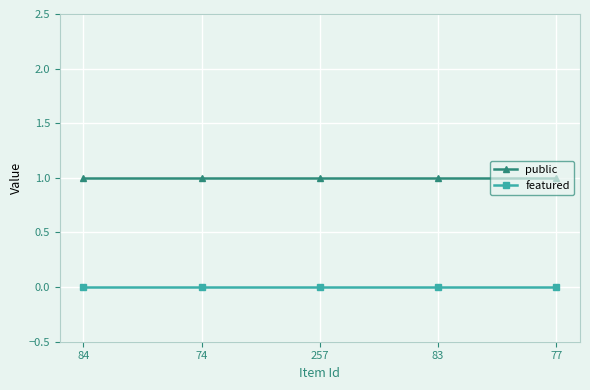

True or false: public and featured intersect in this chart.

False